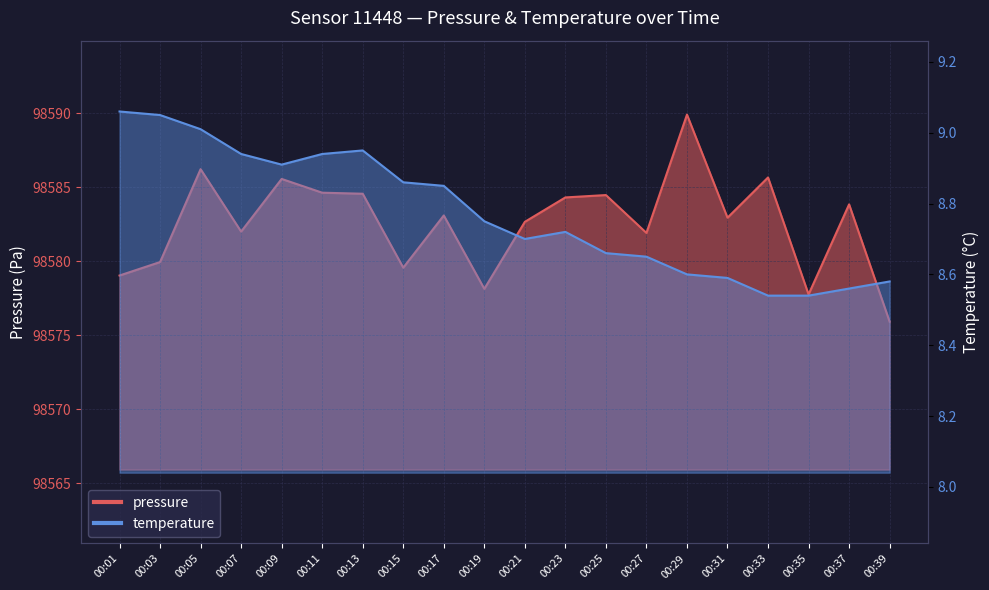

Reading left to right, extract all data points from this chart.

pressure: 00:01=98579.0	00:03=98579.9	00:05=98586.2	00:07=98582.0	00:09=98585.6	00:11=98584.6	00:13=98584.6	00:15=98579.6	00:17=98583.1	00:19=98578.1	00:21=98582.7	00:23=98584.3	00:25=98584.5	00:27=98581.9	00:29=98589.9	00:31=98582.9	00:33=98585.7	00:35=98577.8	00:37=98583.8	00:39=98575.9
temperature: 00:01=9.1	00:03=9.1	00:05=9.0	00:07=8.9	00:09=8.9	00:11=8.9	00:13=8.9	00:15=8.9	00:17=8.8	00:19=8.8	00:21=8.7	00:23=8.7	00:25=8.7	00:27=8.7	00:29=8.6	00:31=8.6	00:33=8.5	00:35=8.5	00:37=8.6	00:39=8.6